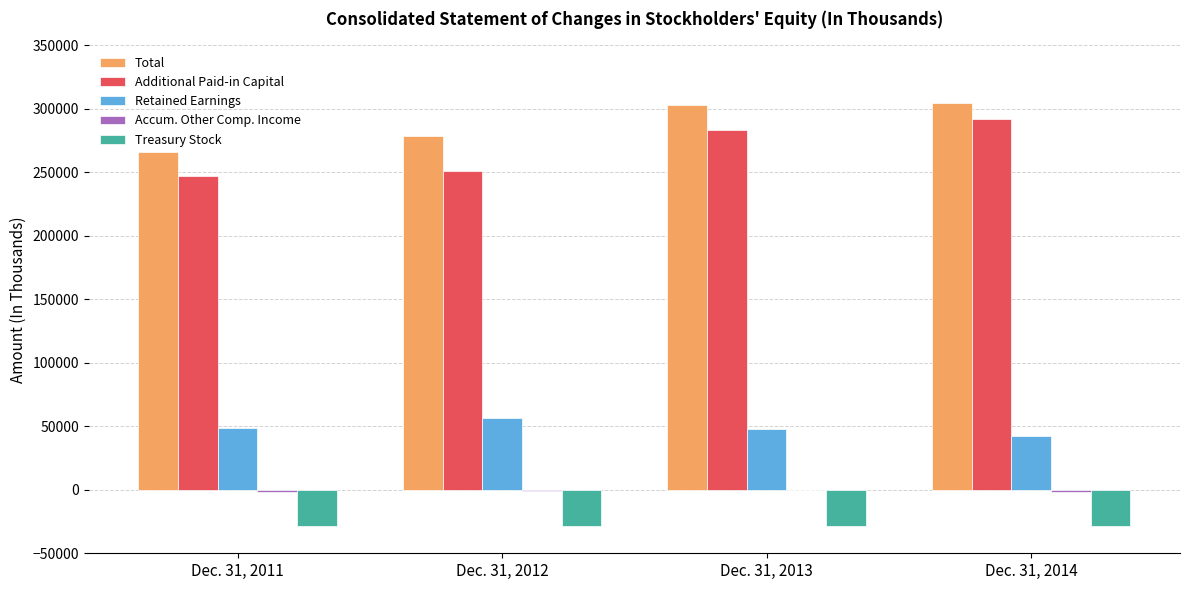

The value of Total at Dec. 31, 2014 is 409986. True or false?

False